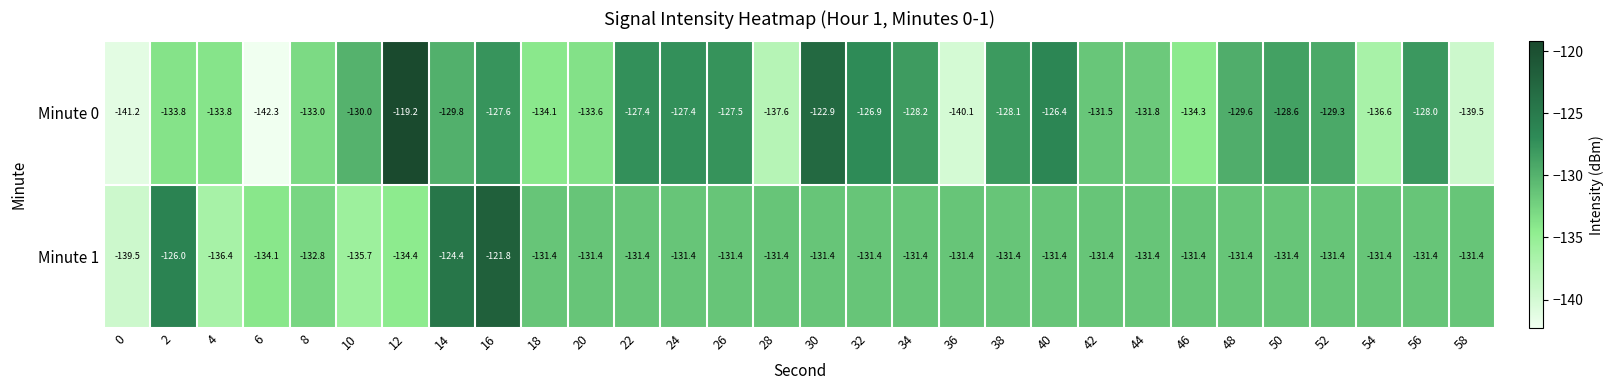

Which series has the widest spread of values?

Minute 0